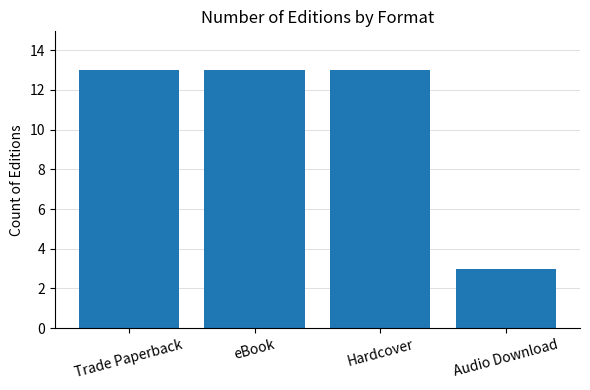

The value at eBook is 18. True or false?

False